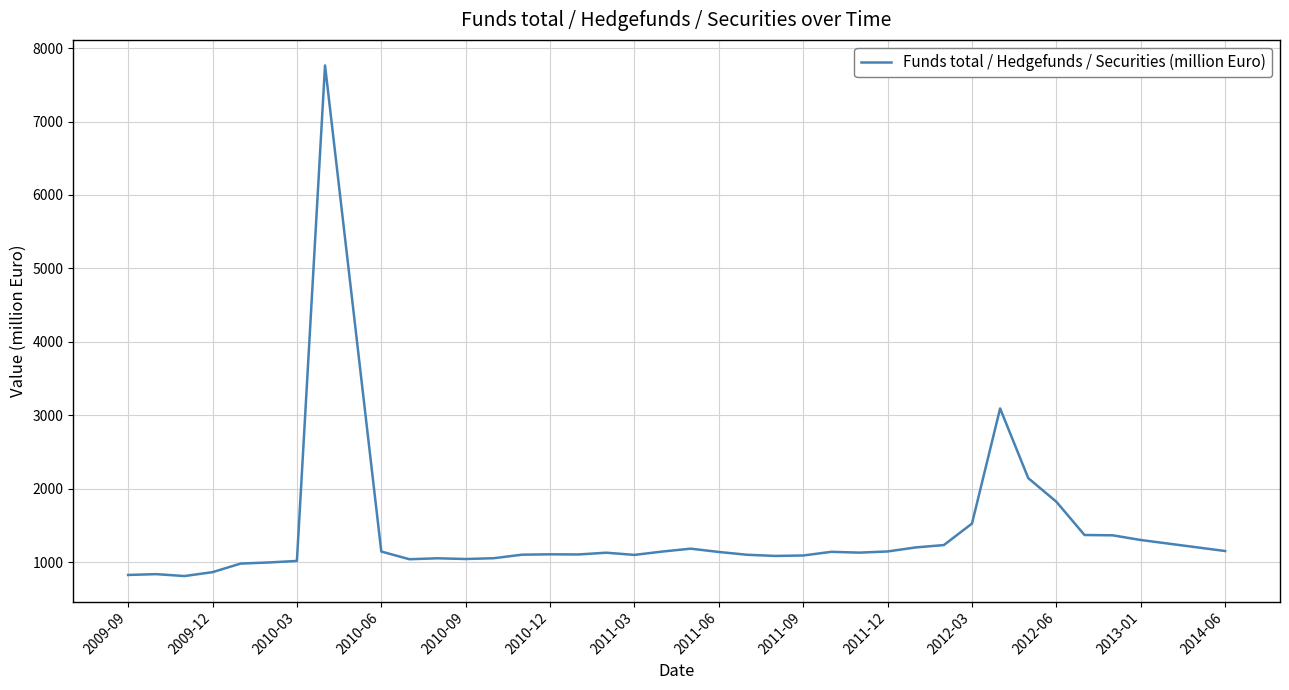

What is the smallest value displayed?

809